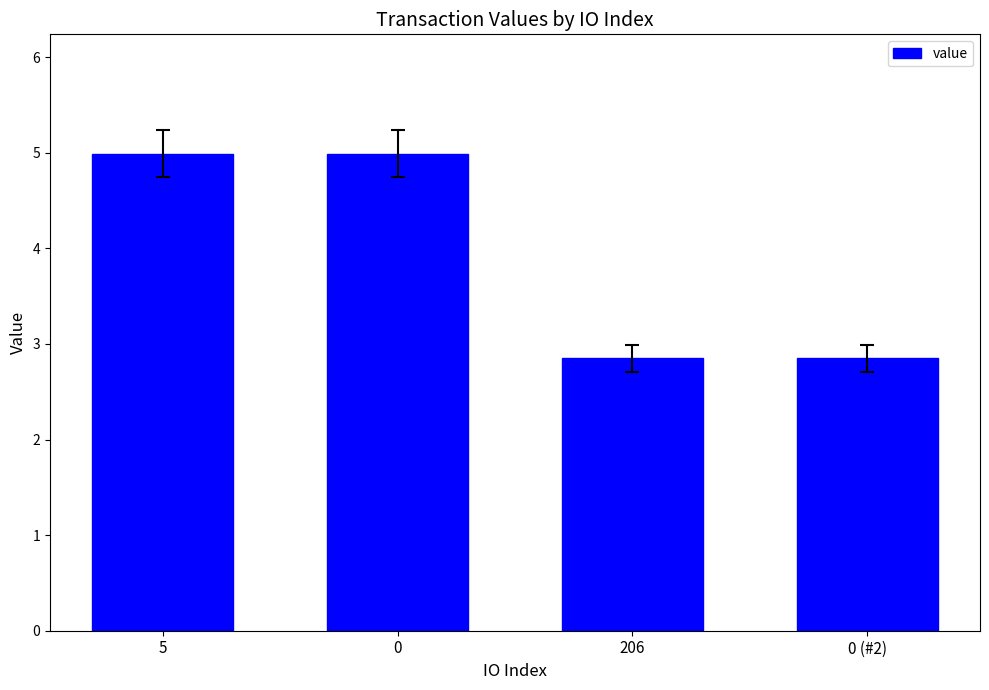

Reading right to left, what are all the values shown in this chart?

2.8	2.8	5.0	5.0